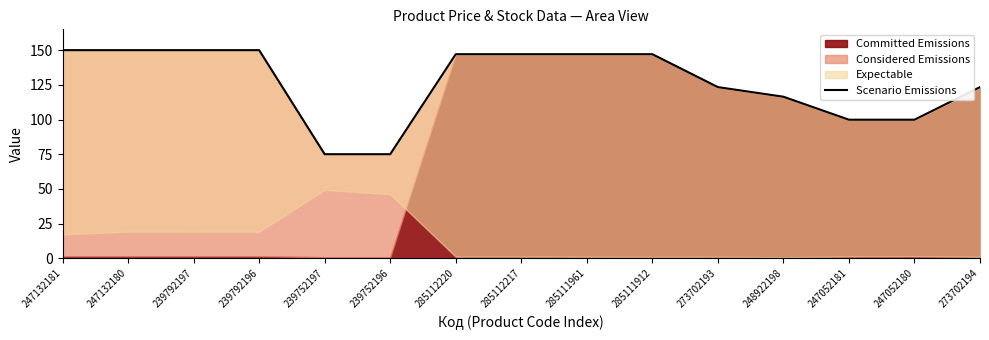

What is the average value?

126.7